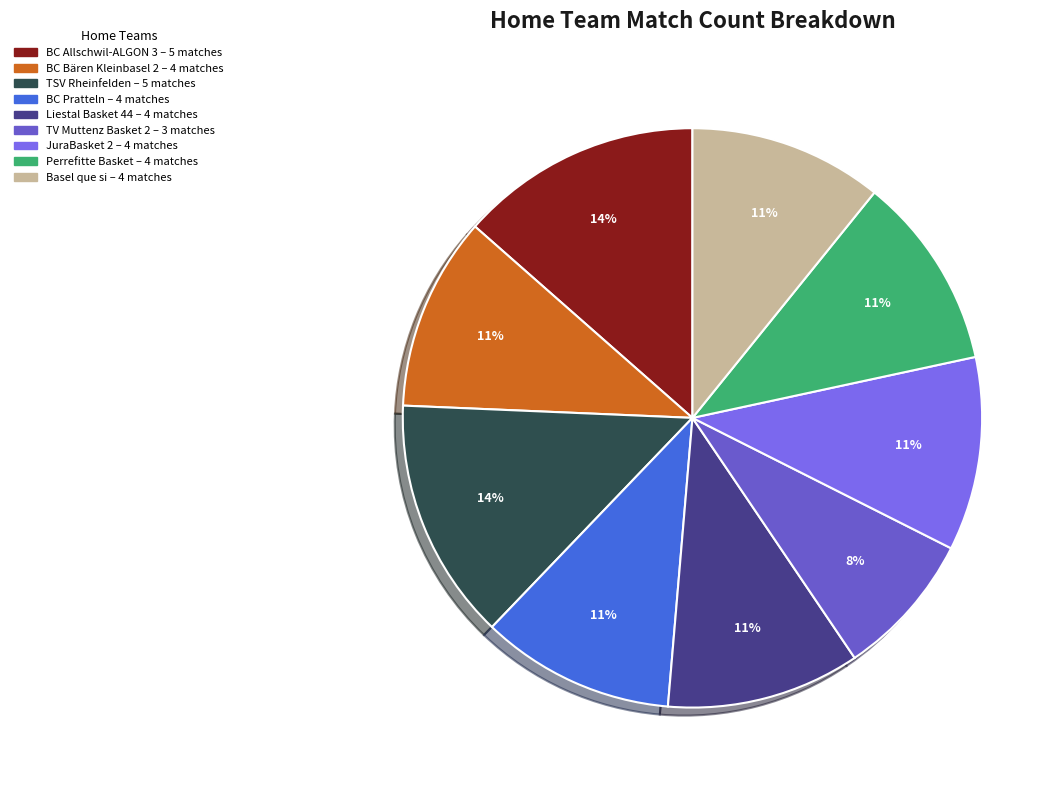

Which slice is the smallest?

TV Muttenz Basket 2